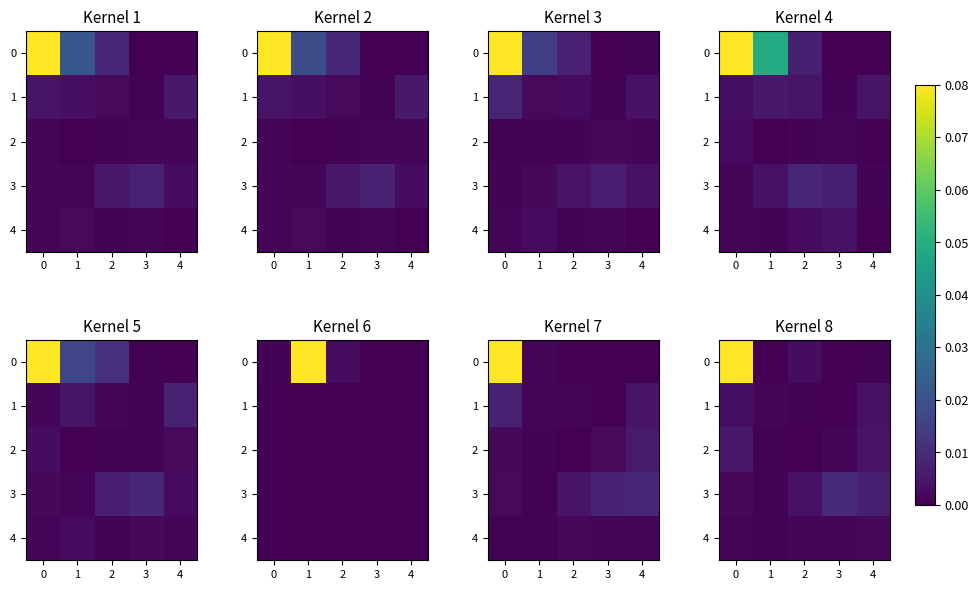

What is the difference between the highest and lowest values at 3?

0.1